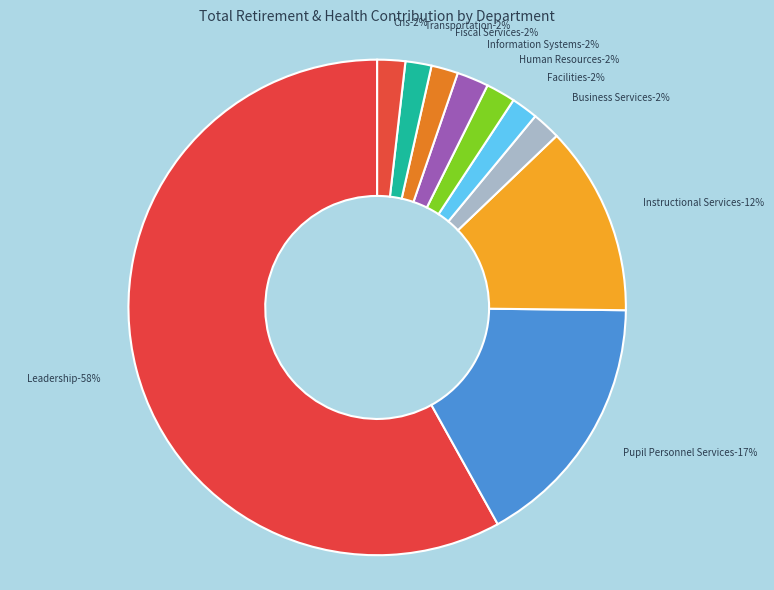

To the nearest percent, what is the average slice percentage?

10%